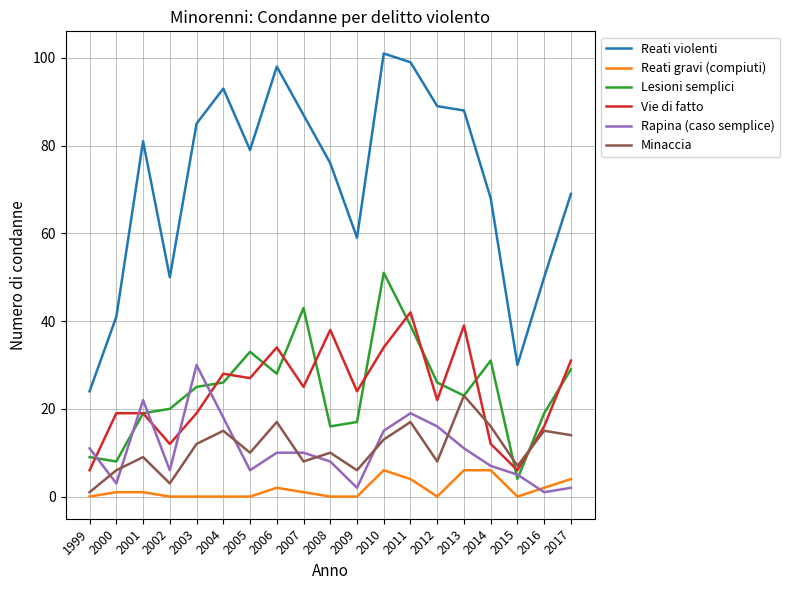

Which series has the largest total across all categories?

Reati violenti